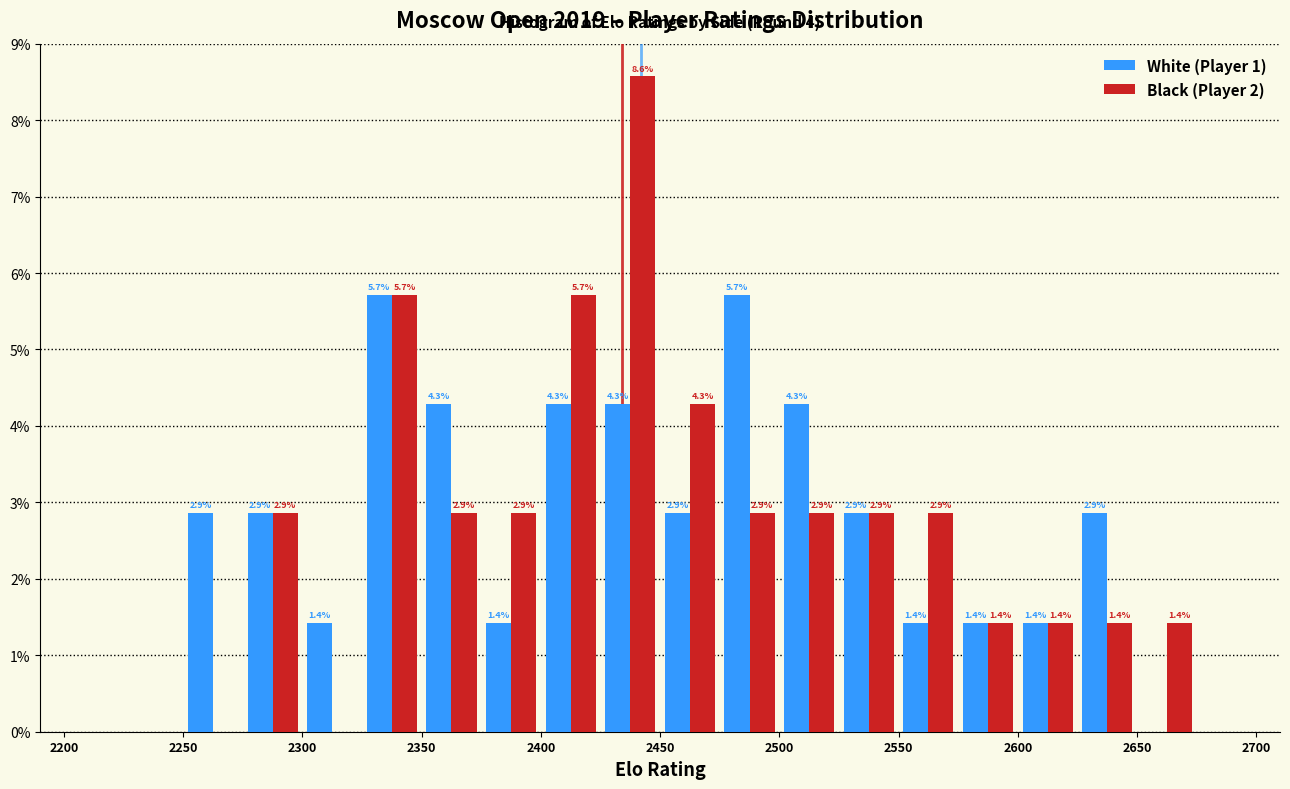

In the Black (Player 2) series, which range on the x-axis has the tallest bar?

2425 to 2450